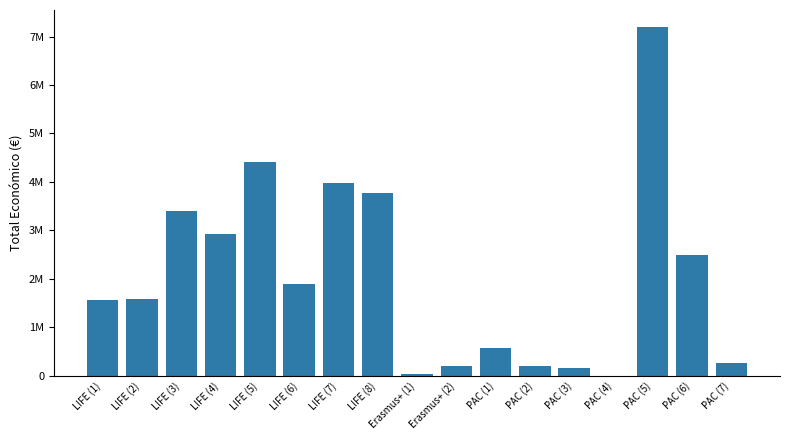

What is the average value?

2038311